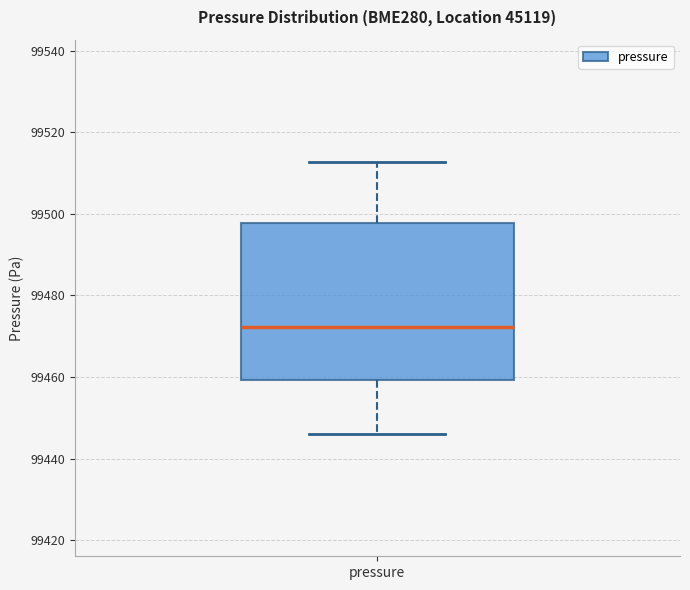

Read this box plot against the y-axis: the position of the median line, the range covered by the box, and the ends of both whiskers. The values are not printed on the chart, so give them approximately, as read against the axis.

median 99472, box 99460 to 99498, whiskers 99446 to 99512